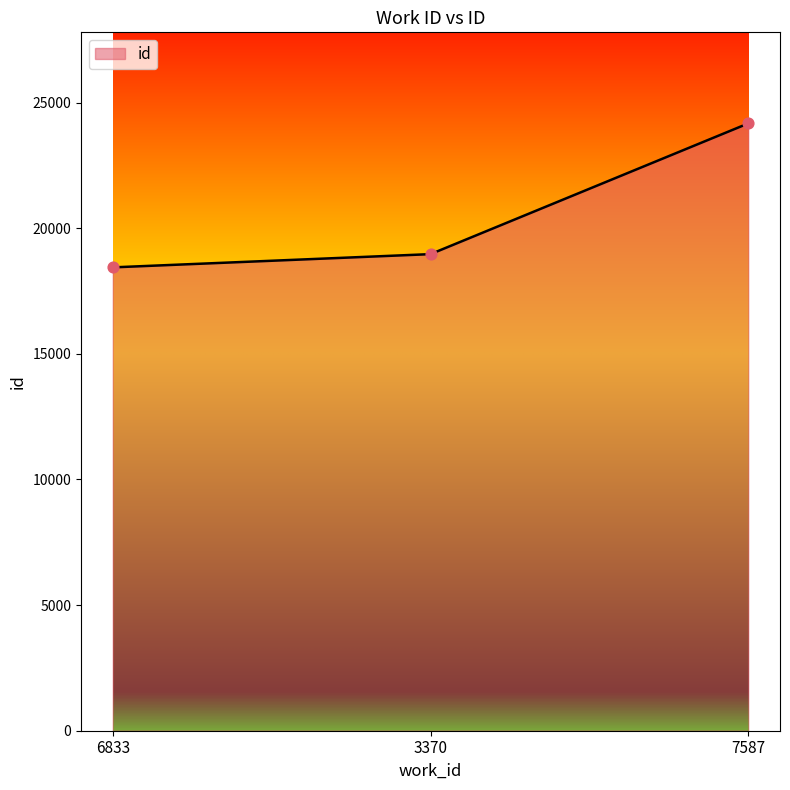

What is the change in value from 6833 to 7587?

+5729